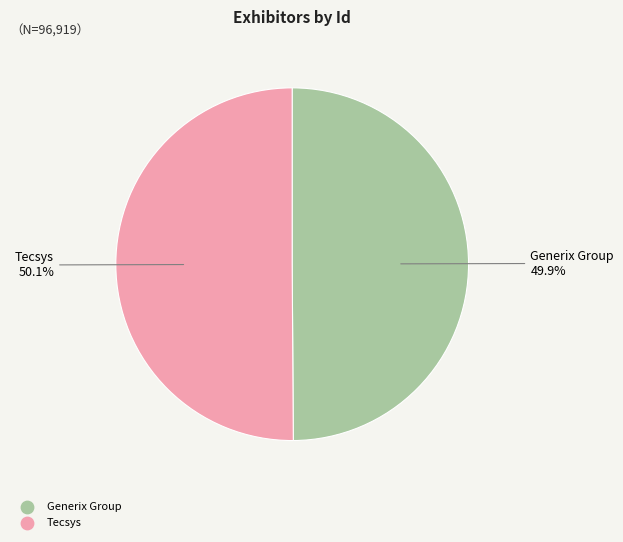

What percentage is NOT represented by Tecsys?

49.9%